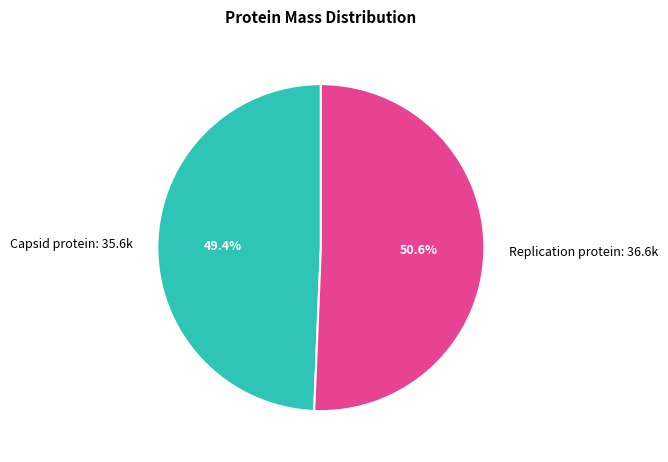

What percentage is NOT represented by Replication protein?

49.4%